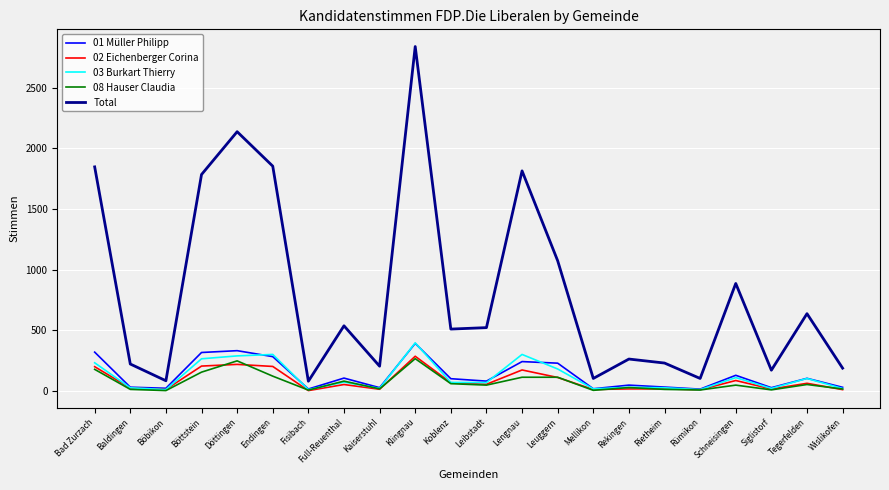

Between Fisibach and Full-Reuenthal, which series saw the biggest shift?

Total